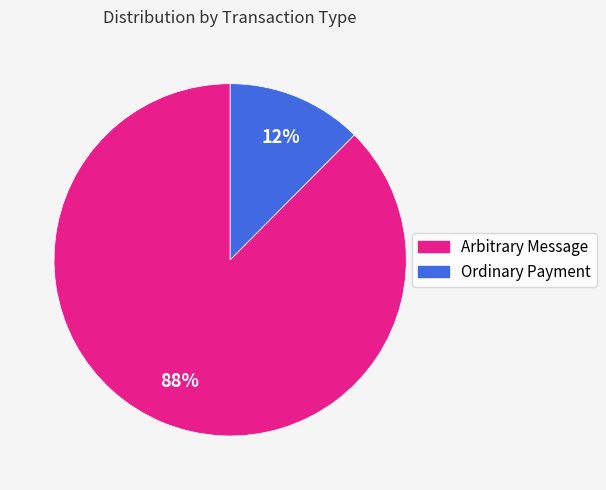

To the nearest percent, what is the average slice percentage?

50%